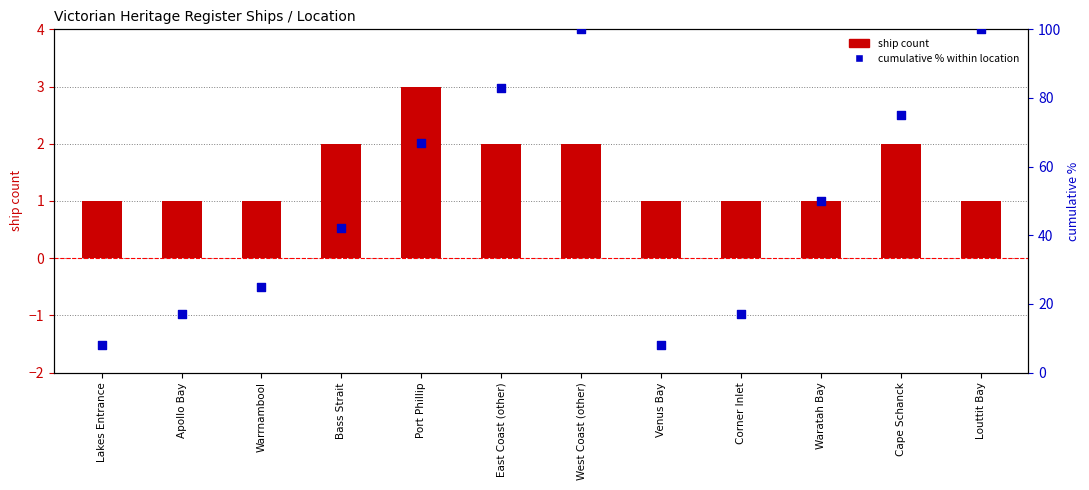

Is the value of cumulative % within location at Corner Inlet greater than the value of ship count at East Coast (other)?

Yes